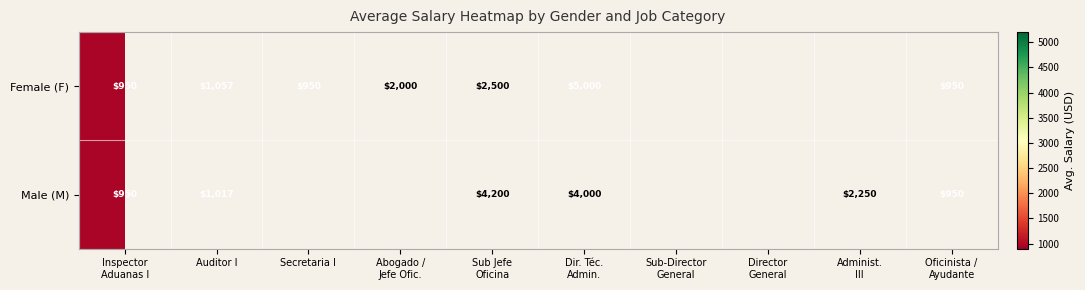

At which label does Male (M) first exceed 2250?

Sub Jefe Oficina